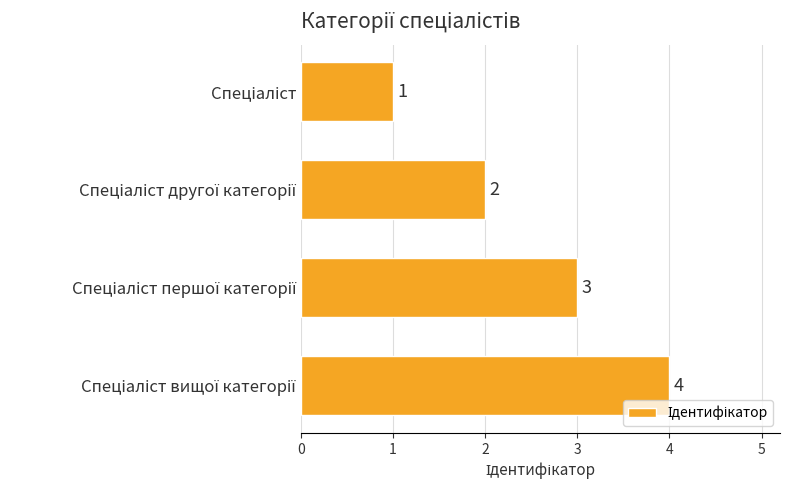

Count the values in the range 2 to 4.

3